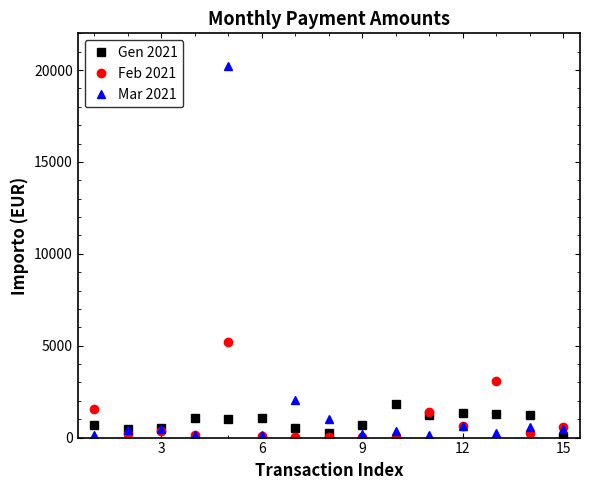

True or false: Feb 2021 and Mar 2021 cross at least once.

True